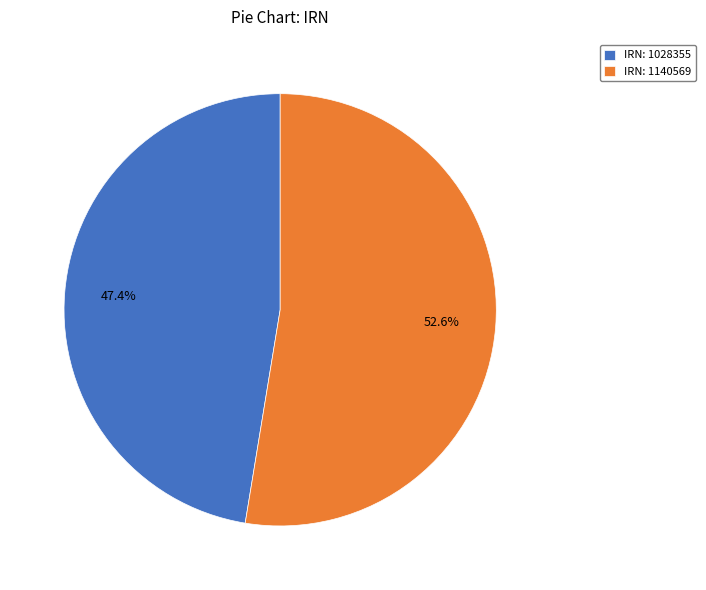

Is there any slice that represents more than half of the pie?

Yes